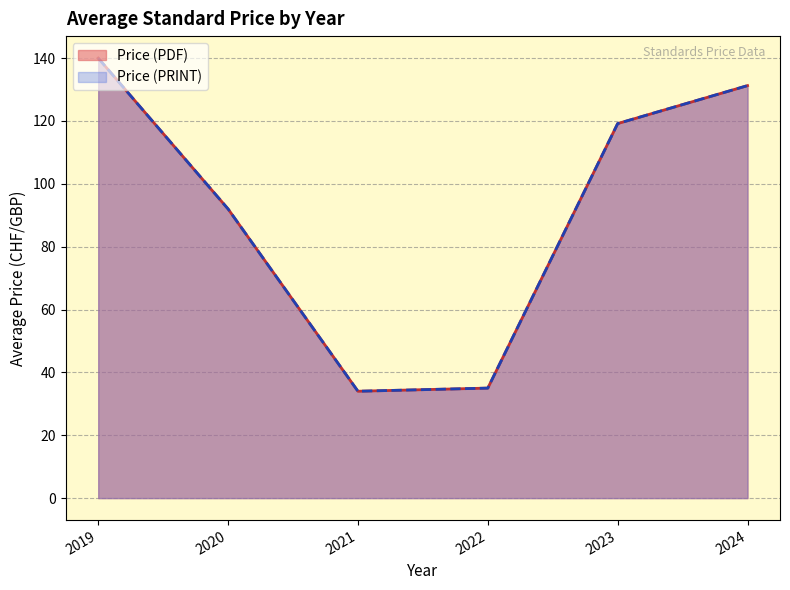

True or false: Price (PDF) and Price (PRINT) cross at least once.

False